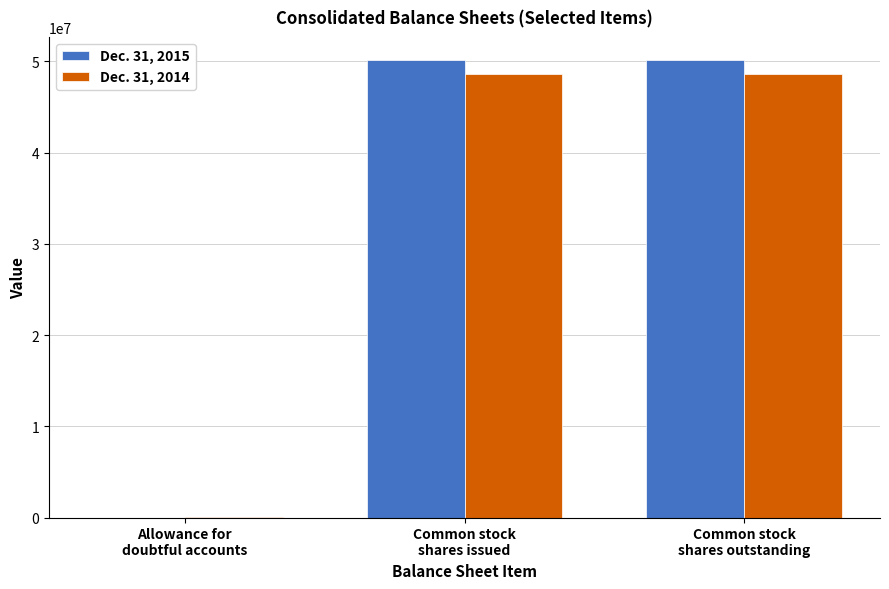

What is the sum of the Dec. 31, 2014 values at Allowance for
doubtful accounts and Common stock
shares issued?

48569993